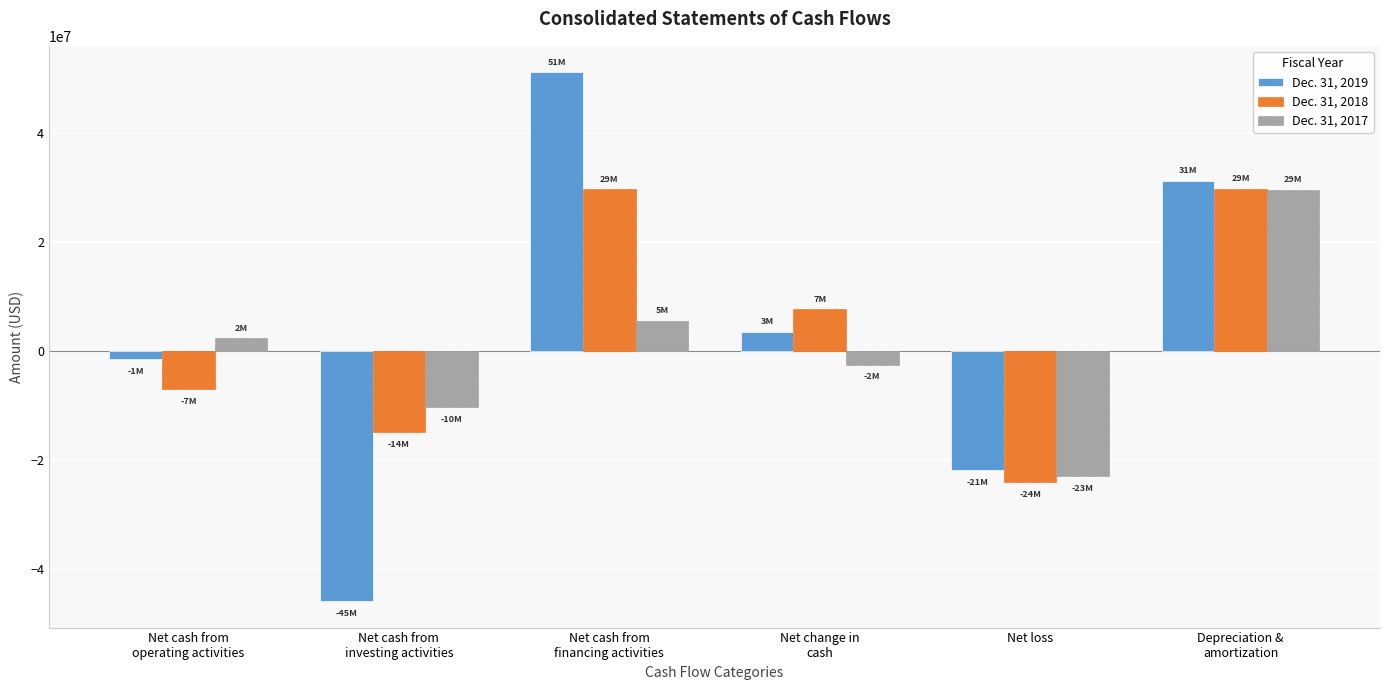

Which category has the lowest value in the Dec. 31, 2019 series?

Net cash from
investing activities